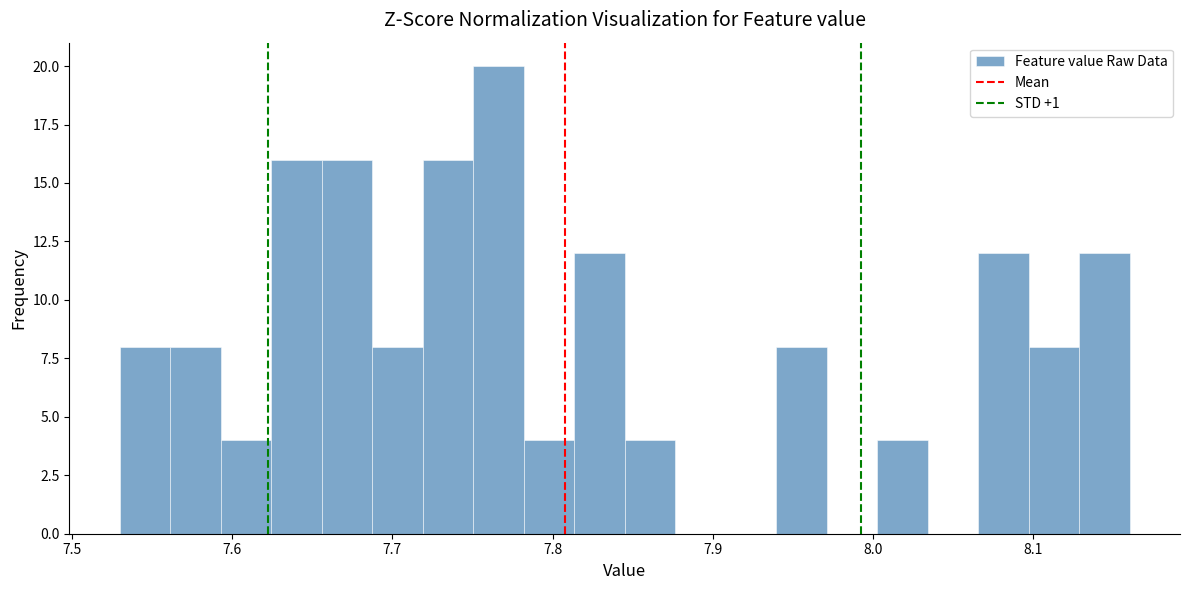

Read against the x-axis, roughly where is the centre of the tallest bar?

7.77